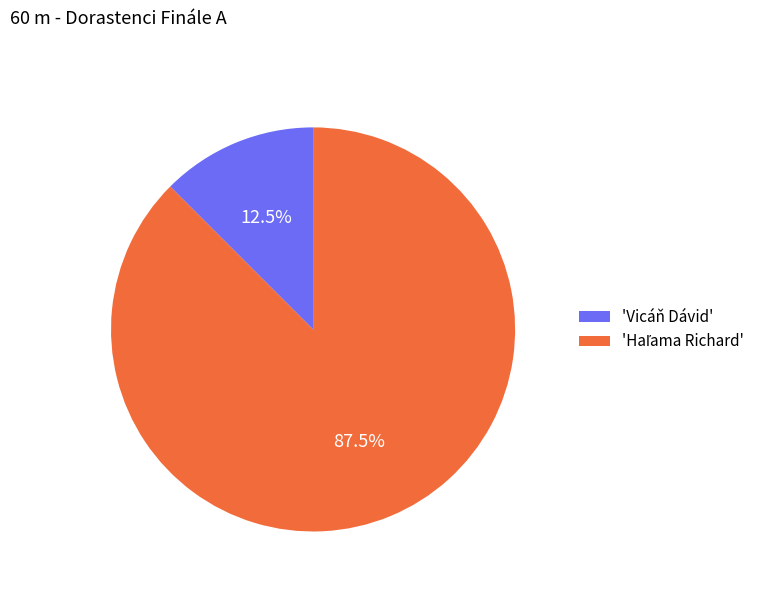

Does 'Vicáň Dávid' represent more than half of the total?

No